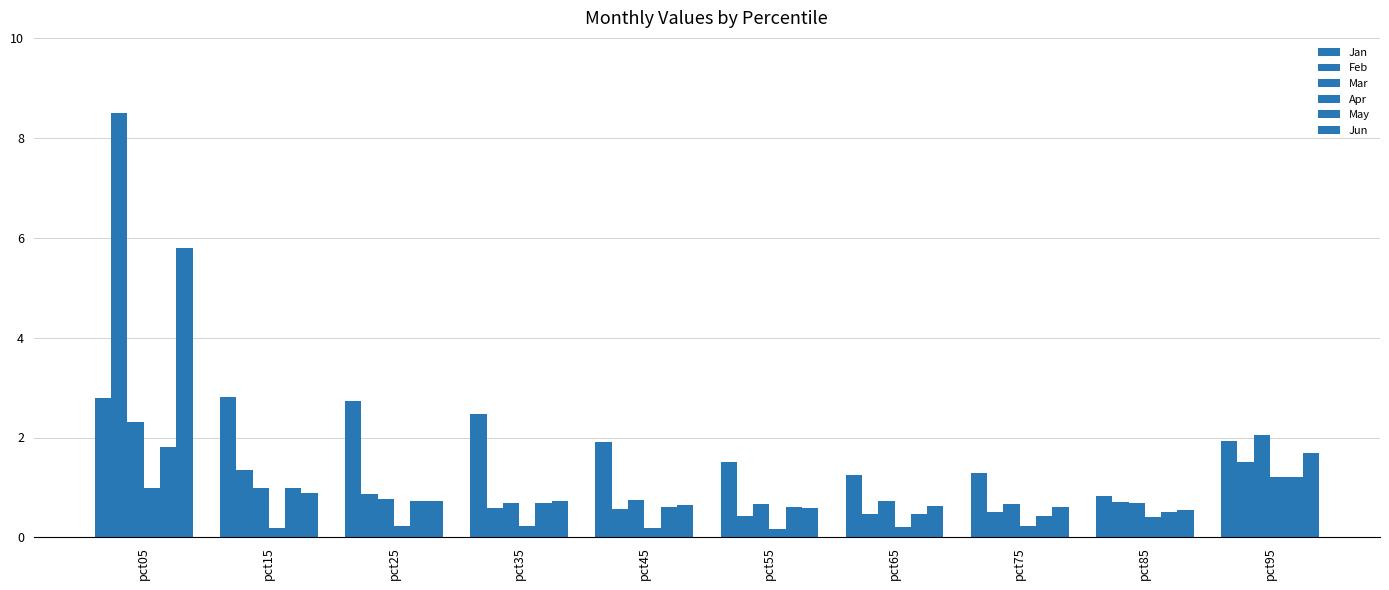

At how many categories does at least one series exceed 6?

1